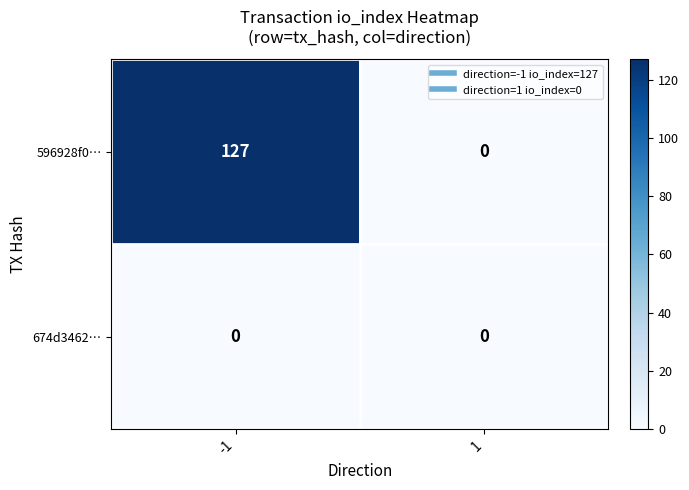

List the series in order of their overall mean, highest first.

596928f0…, 674d3462…